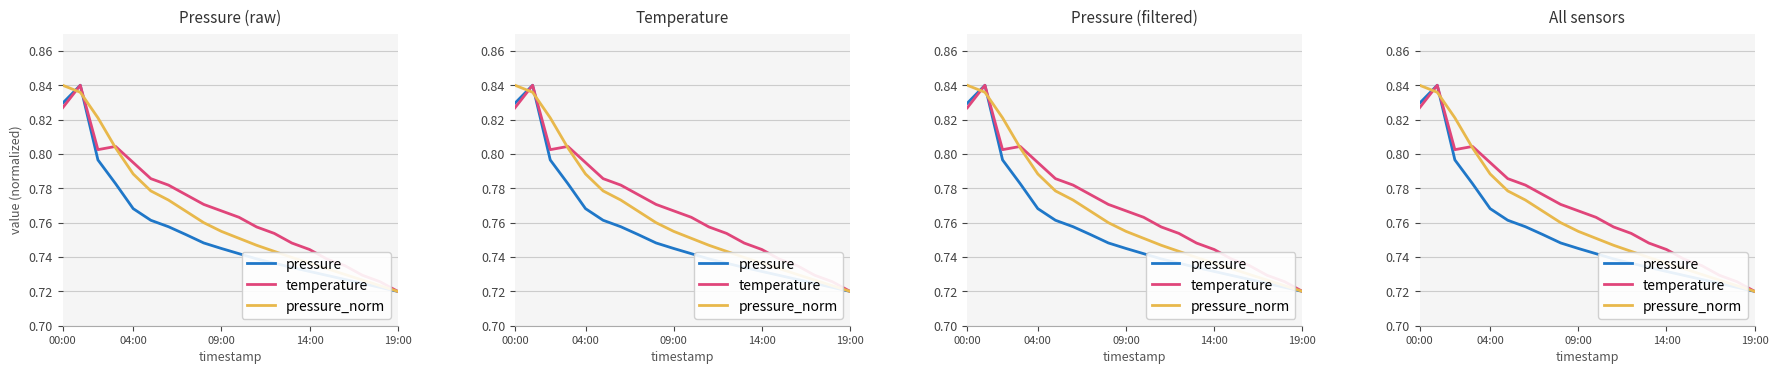

What is the highest value of the pressure_norm series?

0.8